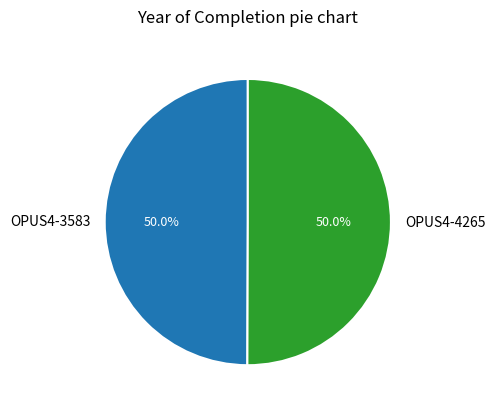

What is the ratio of the value at OPUS4-4265 to the value at OPUS4-3583?

1.0